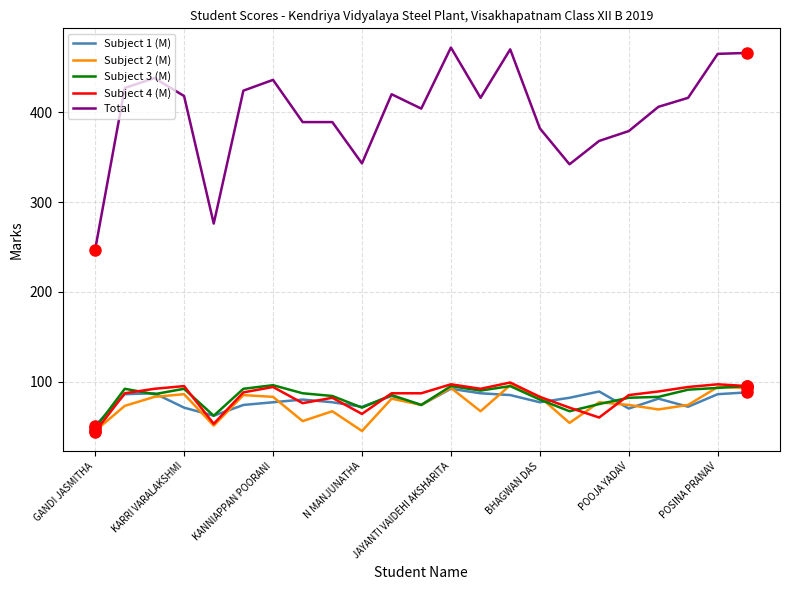

After their last crossing, which series has the higher values: Subject 1 (M) or Subject 3 (M)?

Subject 3 (M)